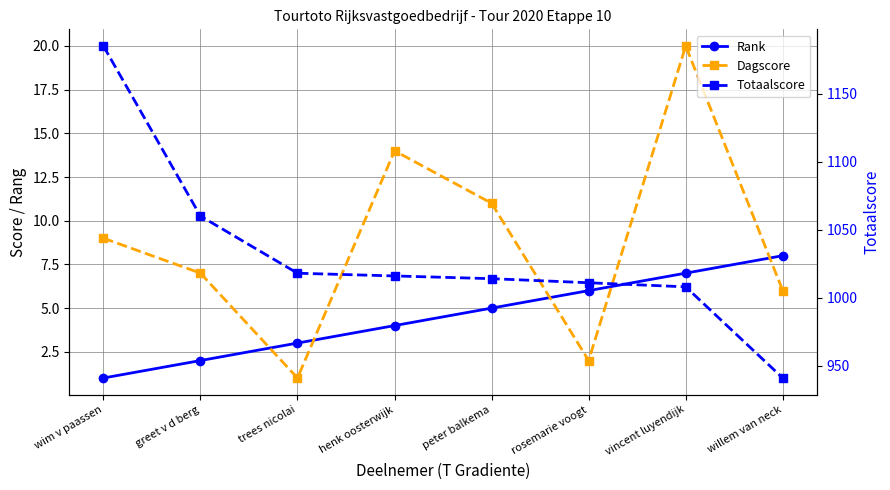

List the series in order of their peak value, highest first.

Totaalscore, Dagscore, Rank